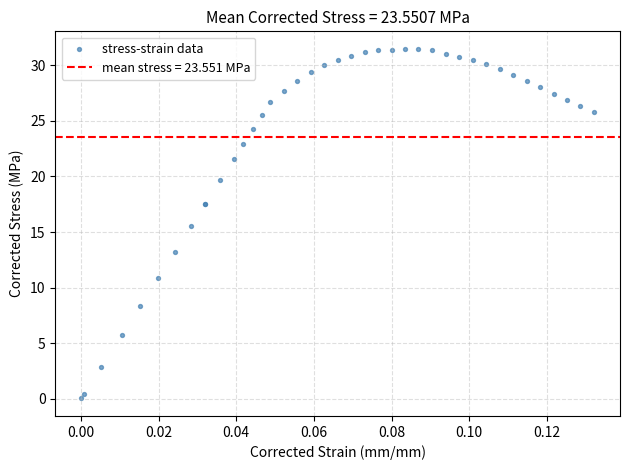

What Y value in the scatter plot is closest to 15?

15.5